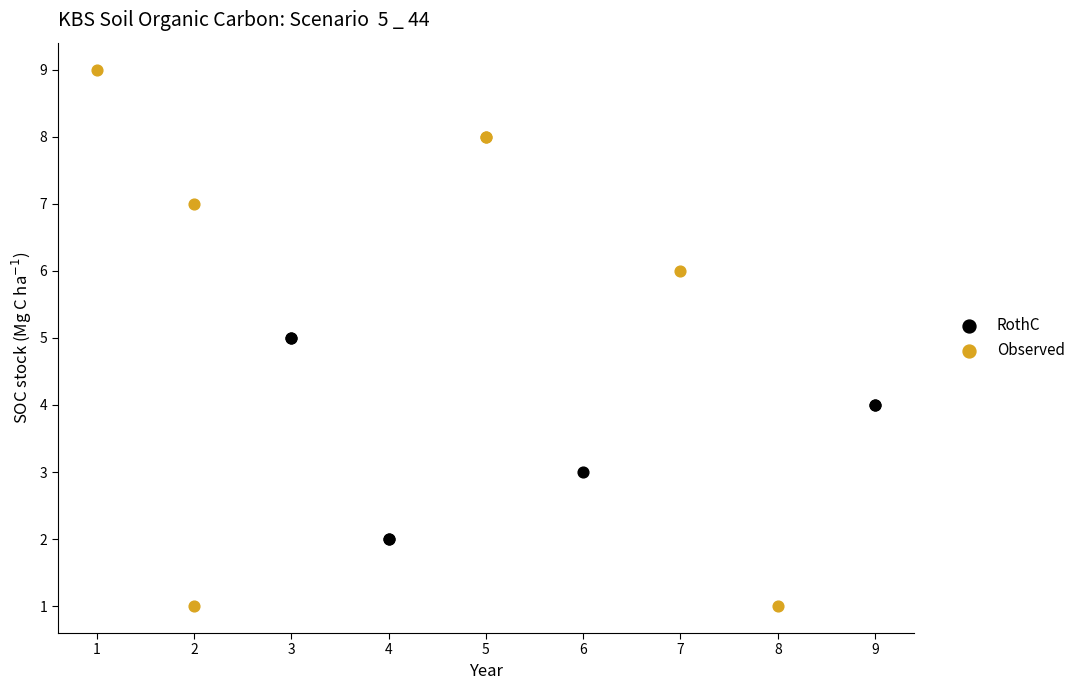

Which series contains the highest Y value?

Observed